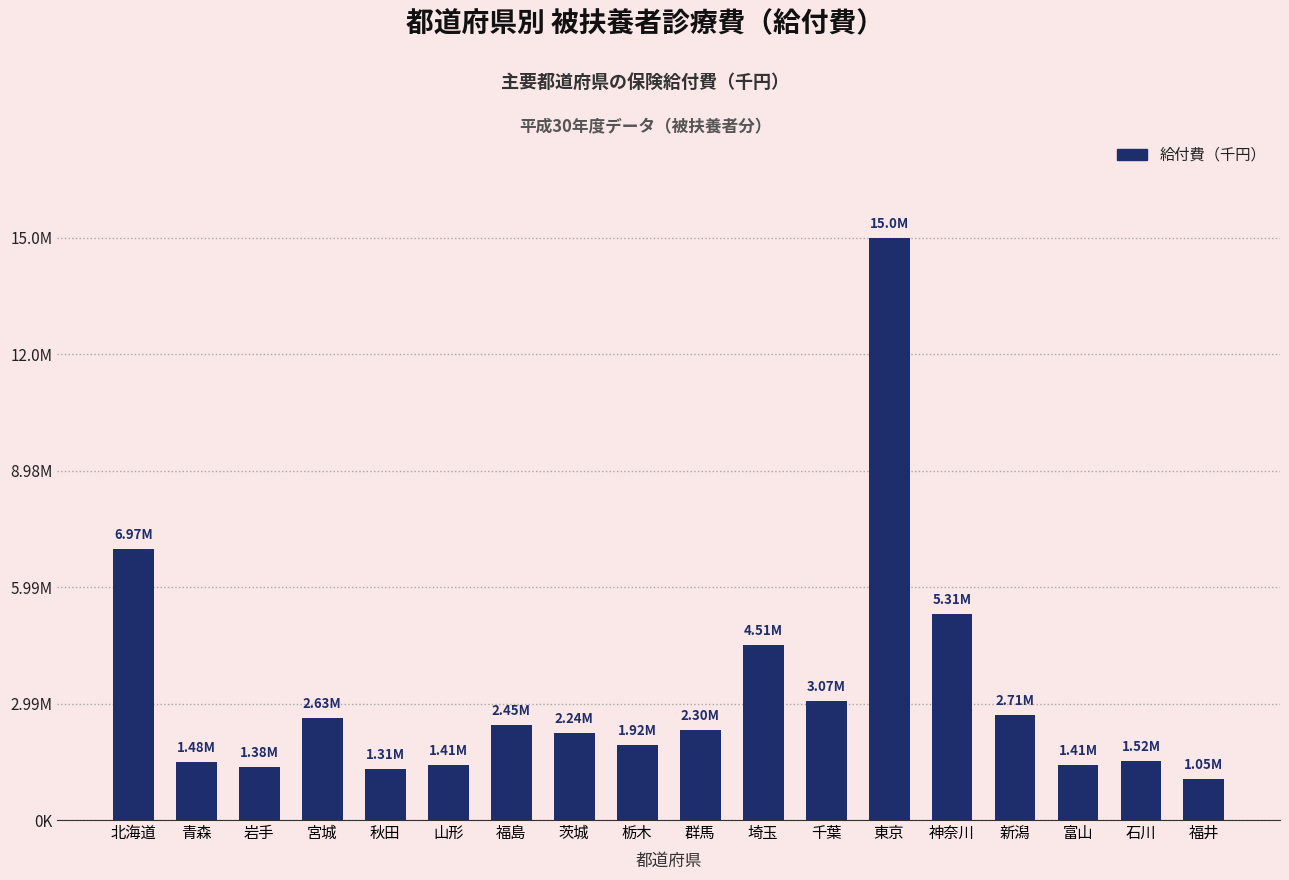

Which label corresponds to the largest value in the chart?

東京